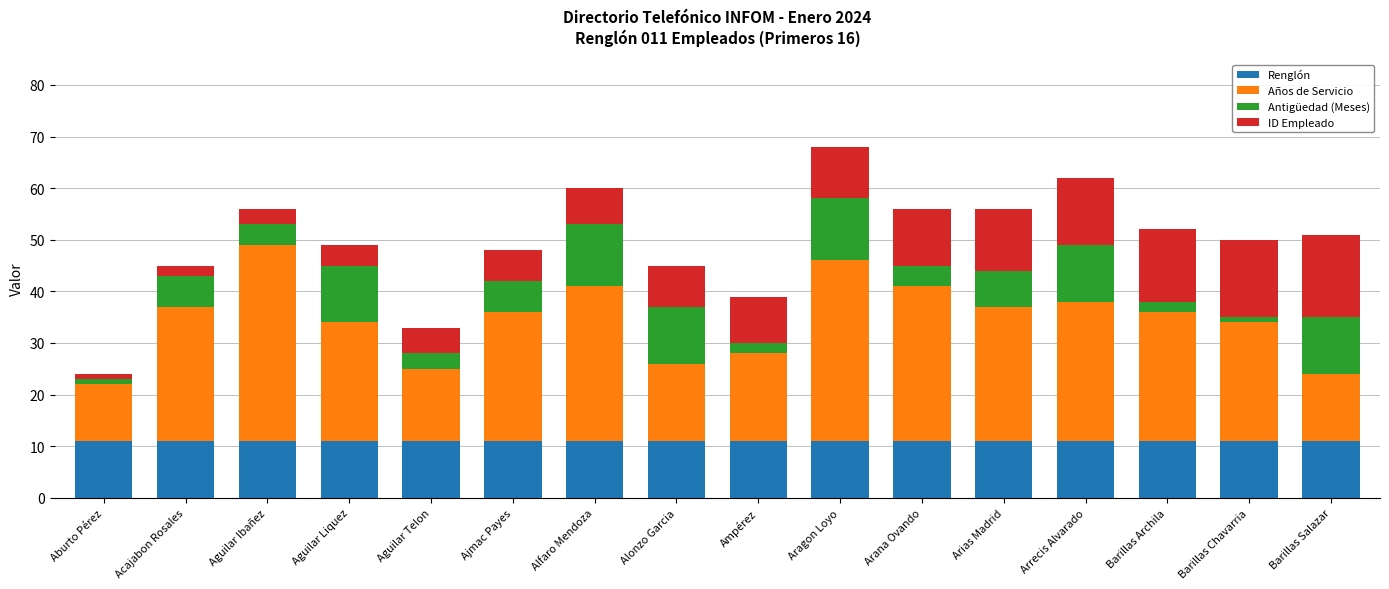

True or false: Renglón has a value of 19 at Barillas Chavarria.

False